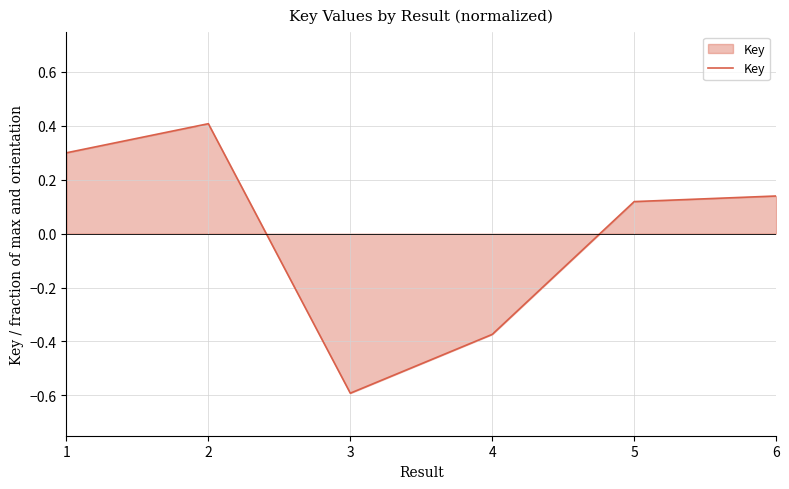

Where is the first local minimum?

3